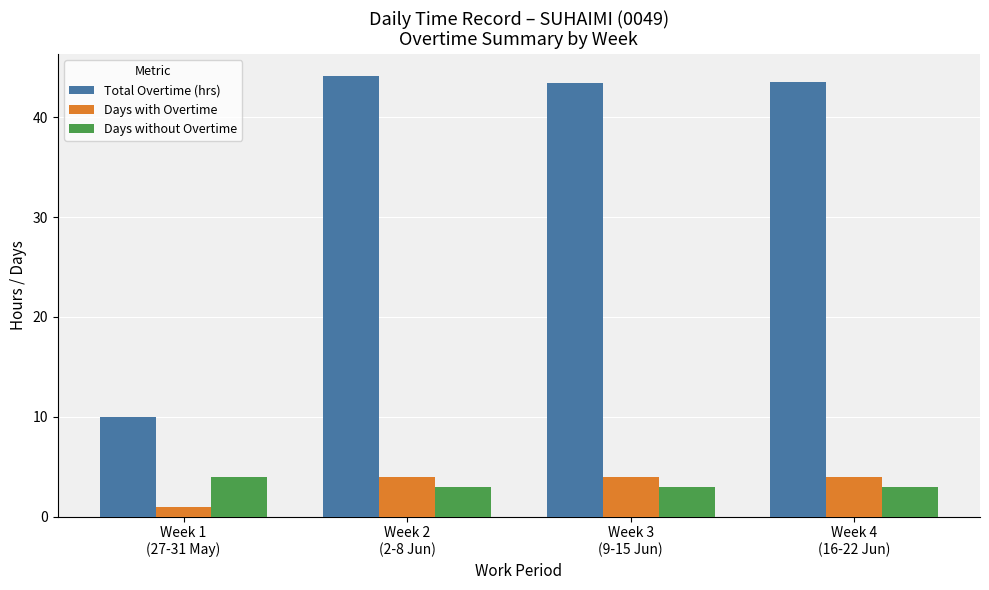

Which category has the lowest value across all series?

Week 1
(27-31 May)